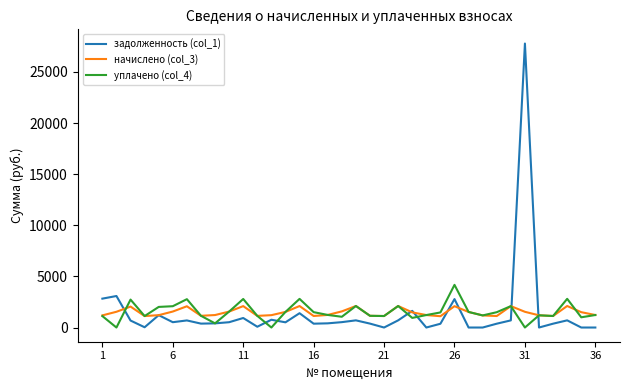

True or false: задолженность (col_1) has more than 1 interior local peaks.

True